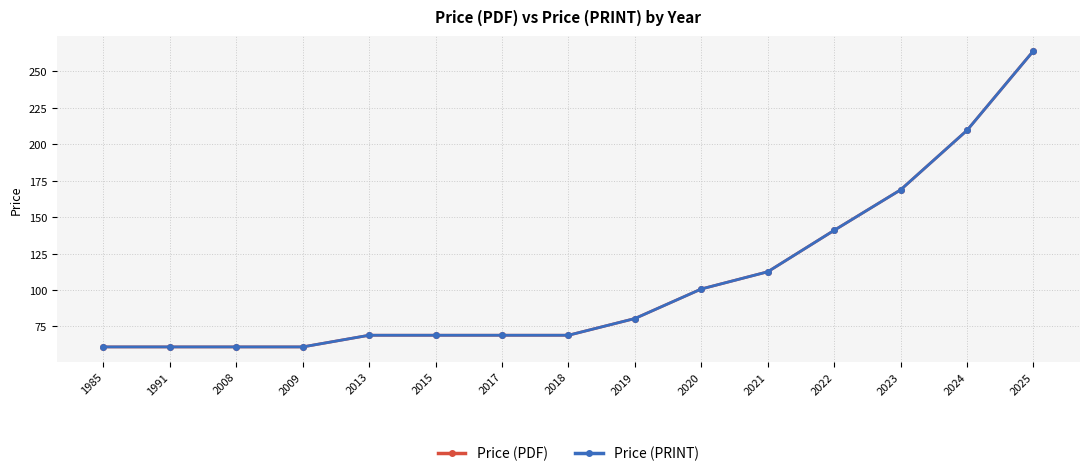

True or false: Price (PRINT) has a value of 236.3 at 2022.

False